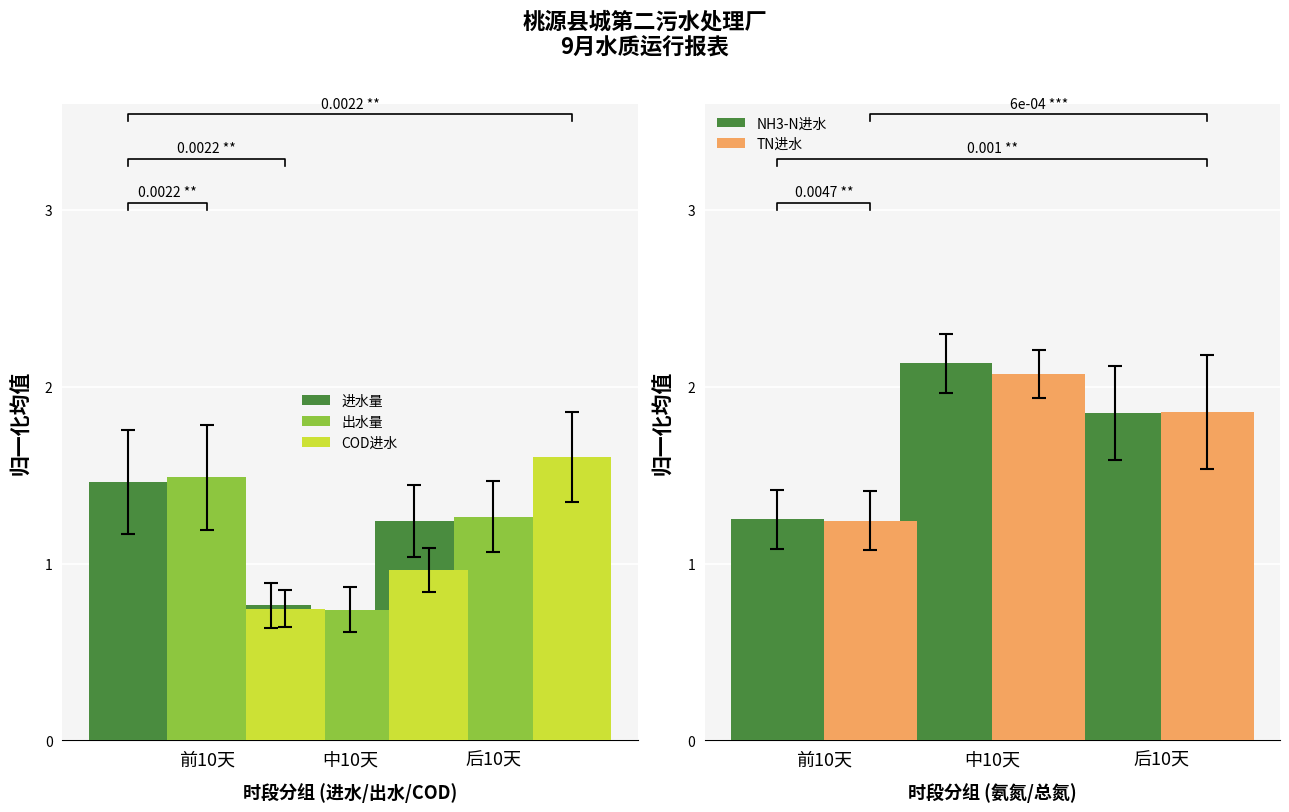

Is the value of NH3-N进水 at 前10天 greater than the value of TN进水 at 后10天?

No